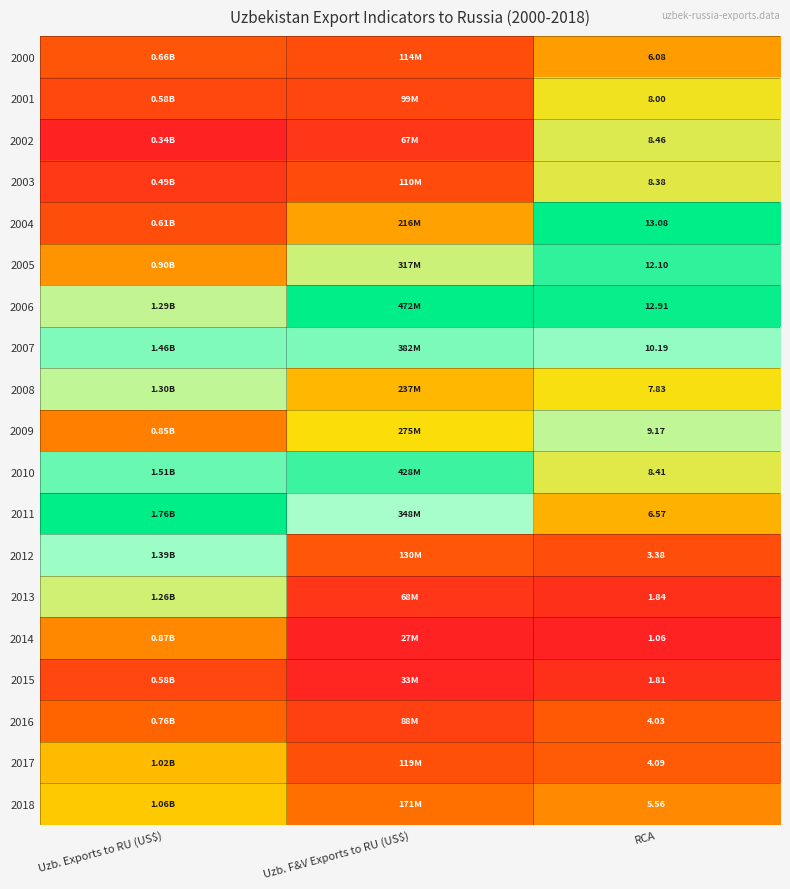

True or false: 2001 has a value of 0.3 at RCA.

False